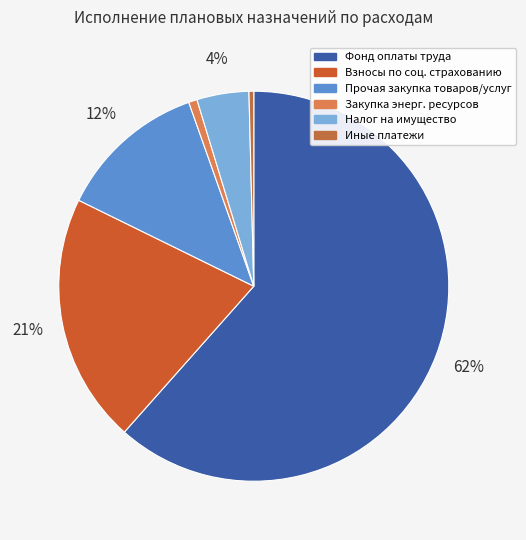

Count the number of slices in the pie.

6